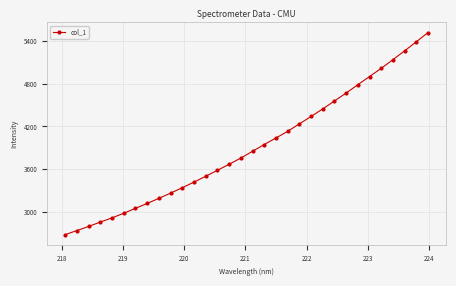

What is the difference between the maximum and minimum values?

2832.1